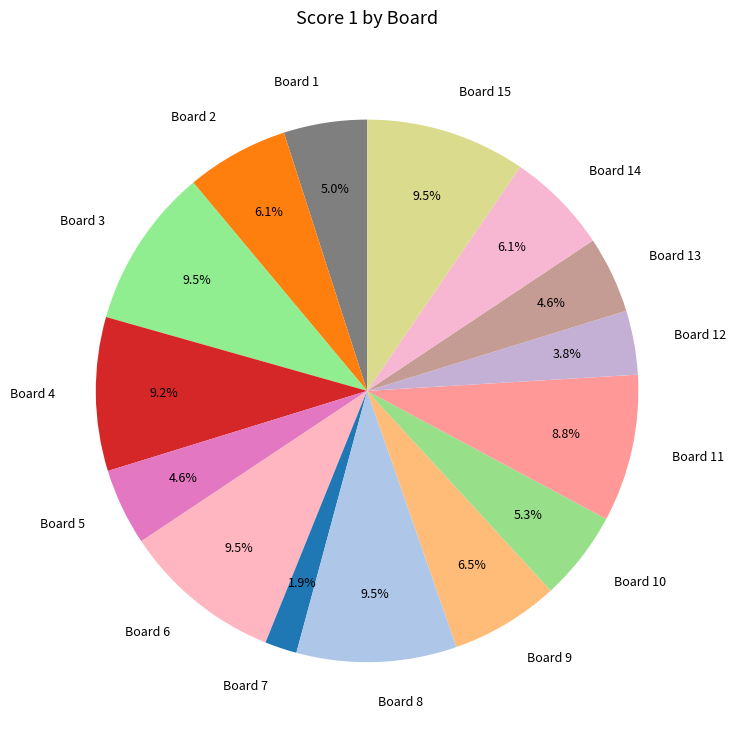

What is the ratio of the value at Board 2 to the value at Board 1?

1.2